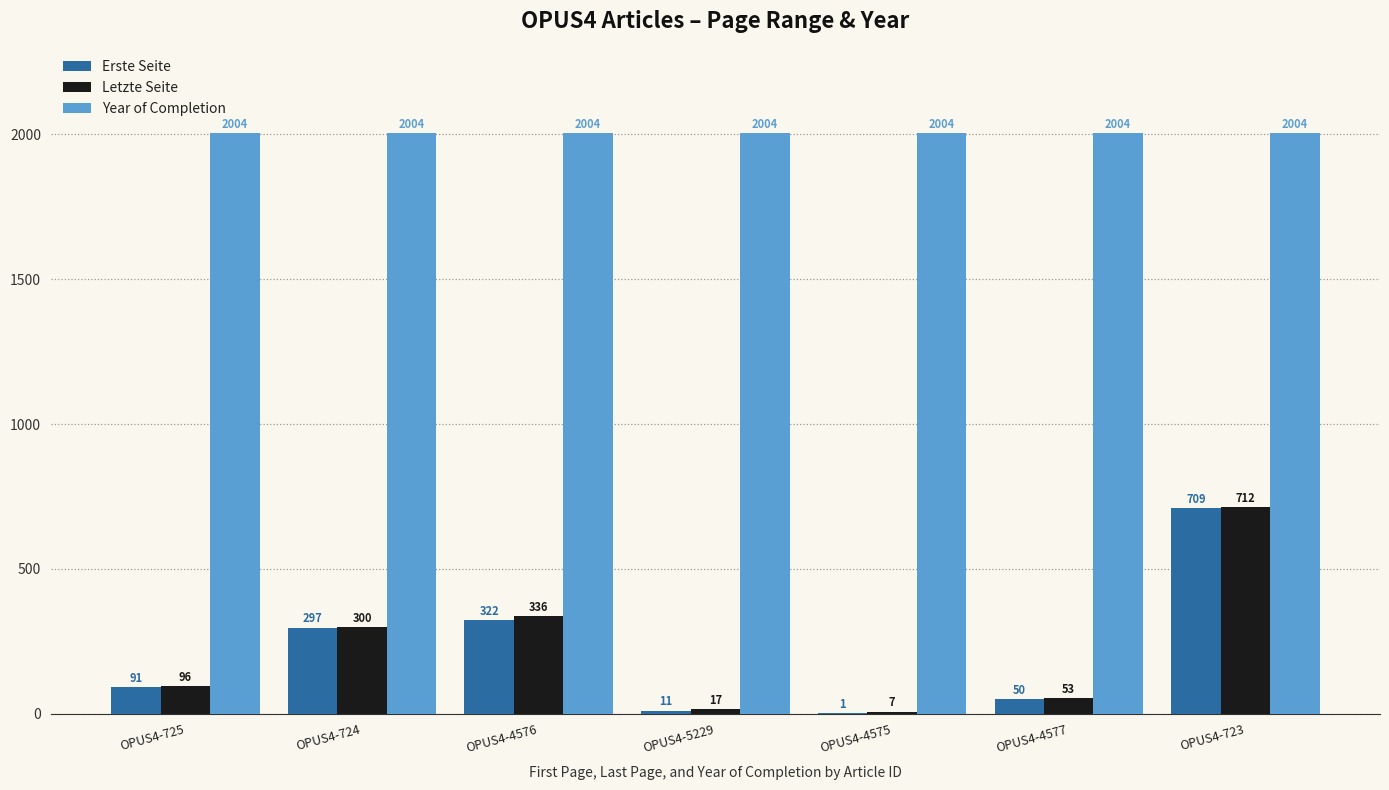

Is it true that Letzte Seite equals 53 at OPUS4-4577?

True